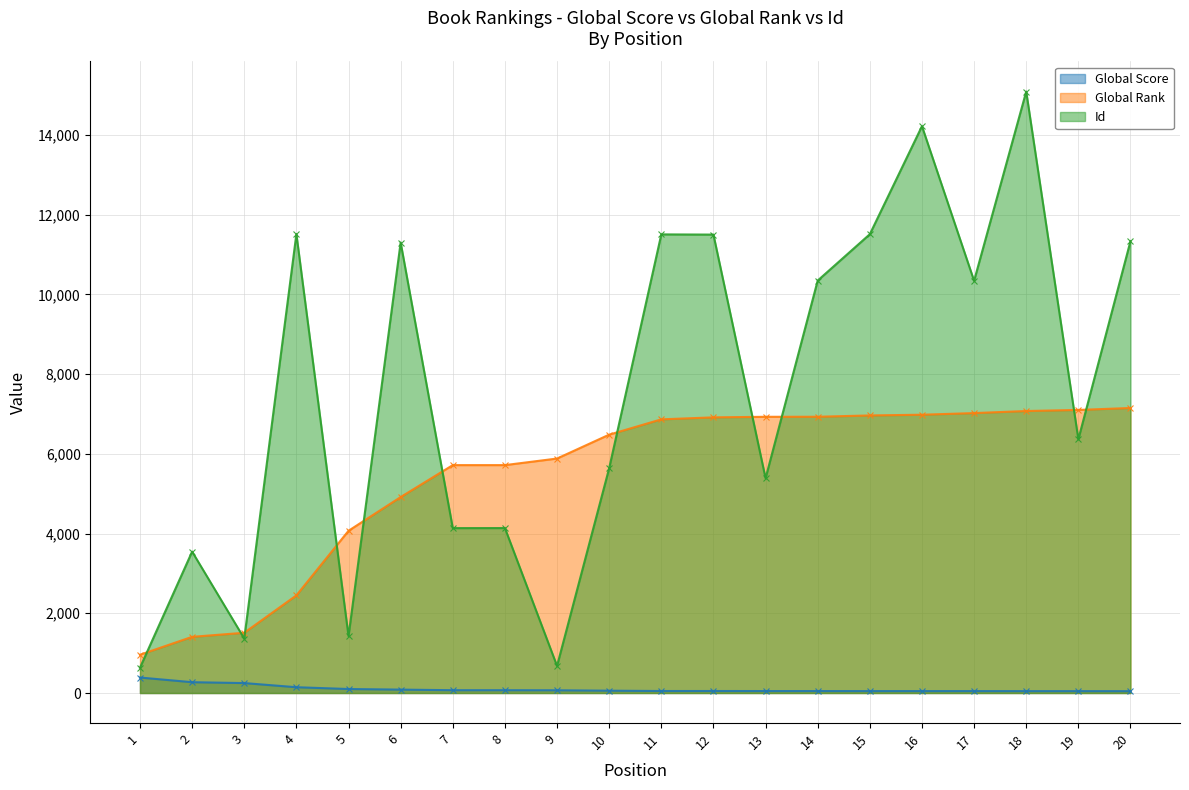

Which has a higher value, 20 or 3?

3